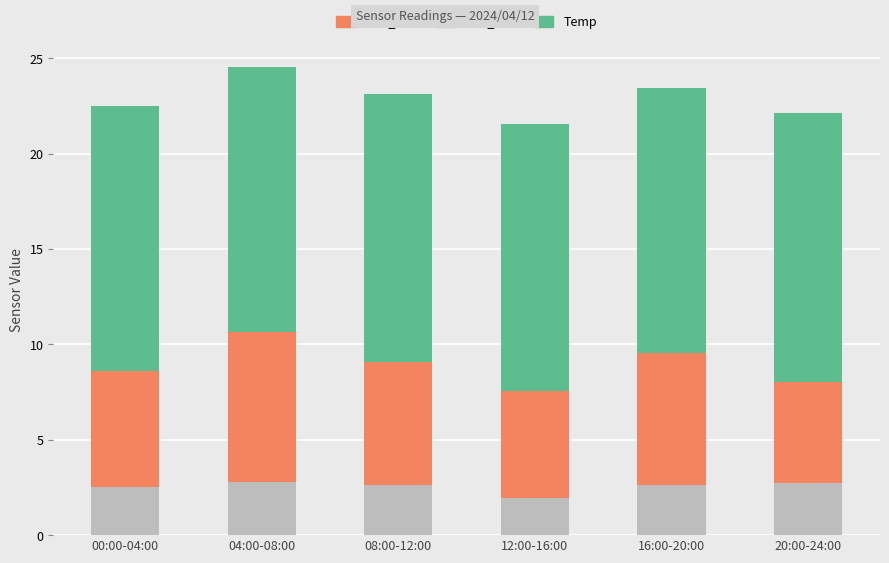

What is the maximum value for SDS_P2?

2.8